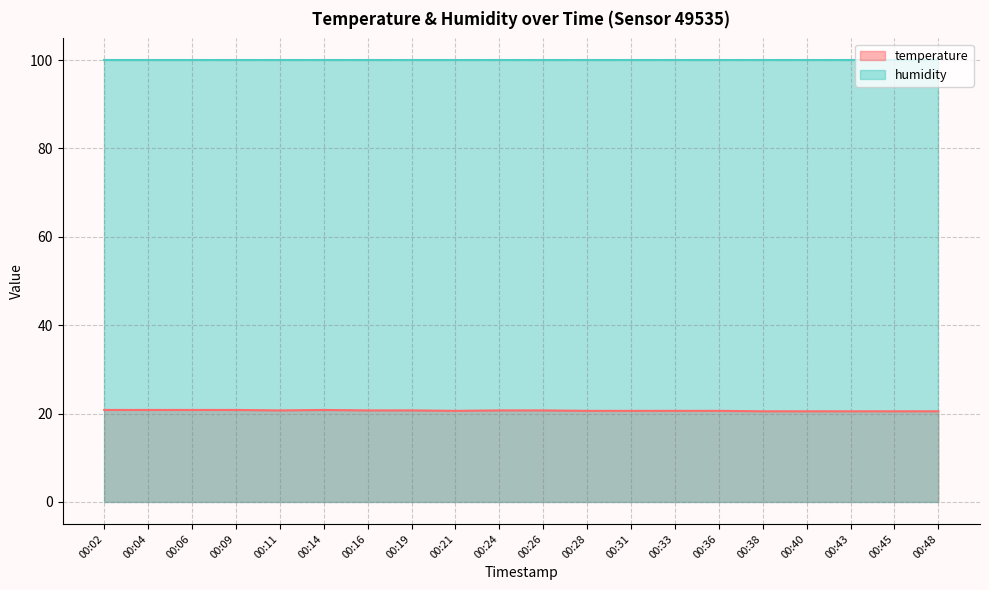

What is the average value?

20.6